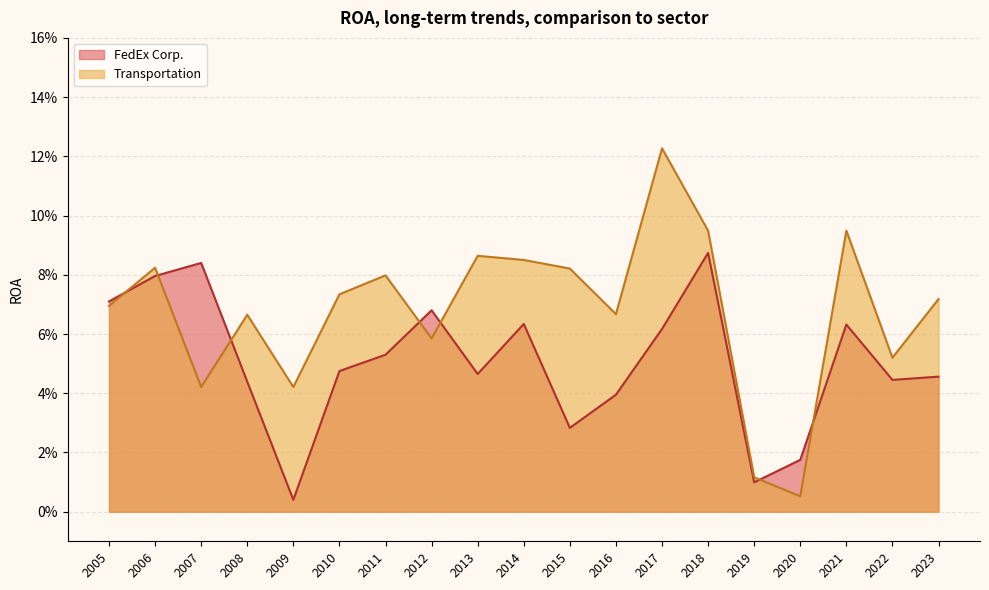

What is the maximum value shown in the chart?

0.1